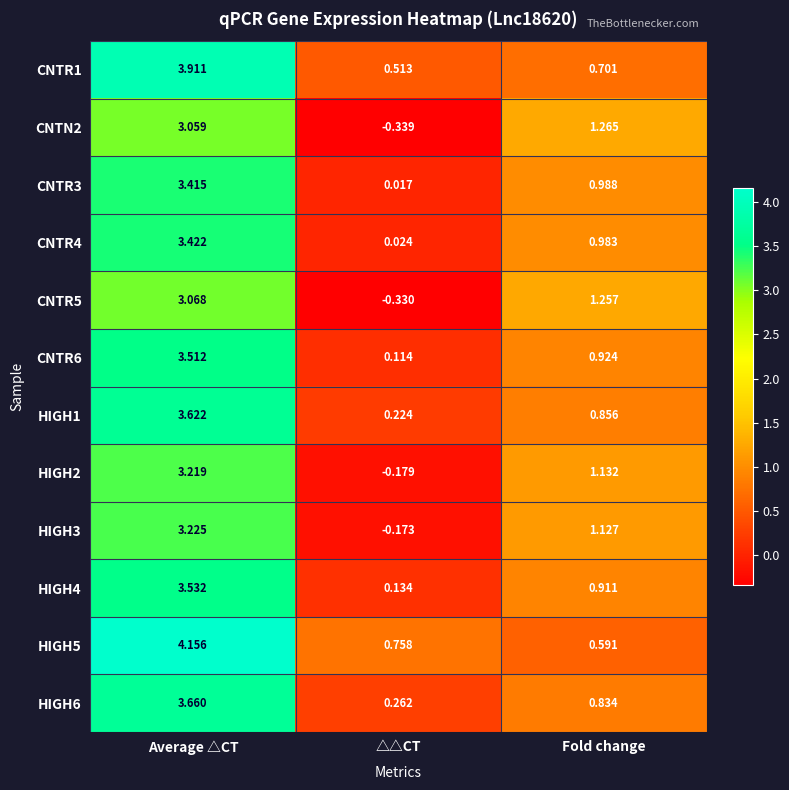

Which series has the widest spread of values?

HIGH5